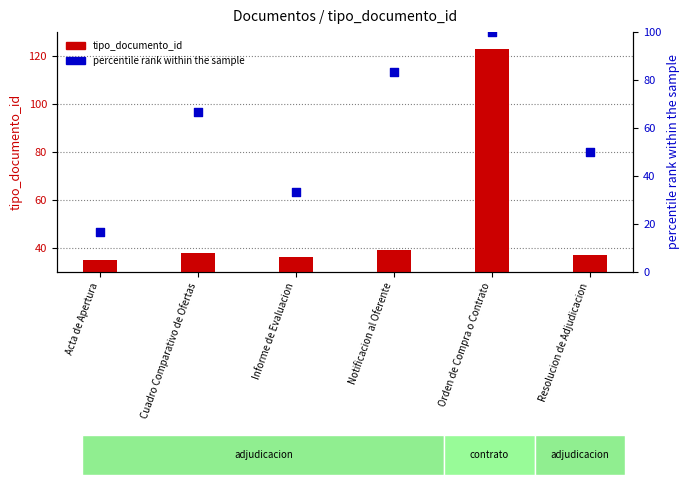

Which series has the largest Y range (max minus min)?

tipo_documento_id